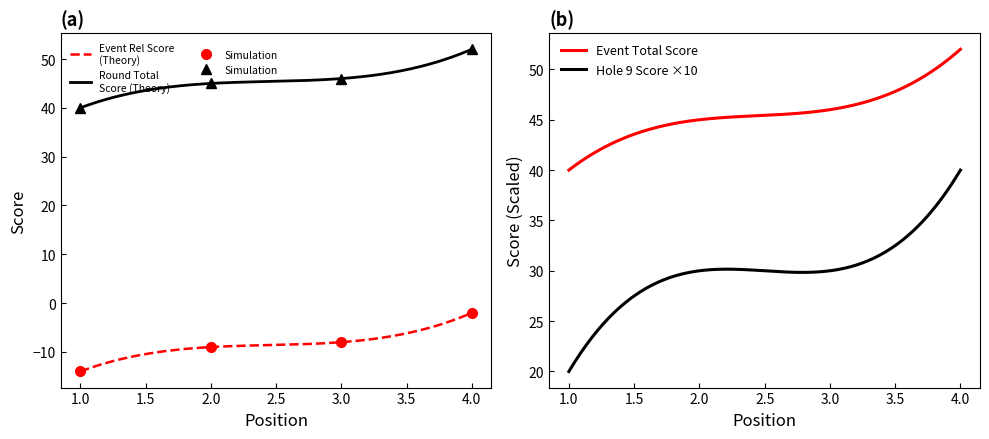

The event_total_score series shows 46 at 3. True or false?

True